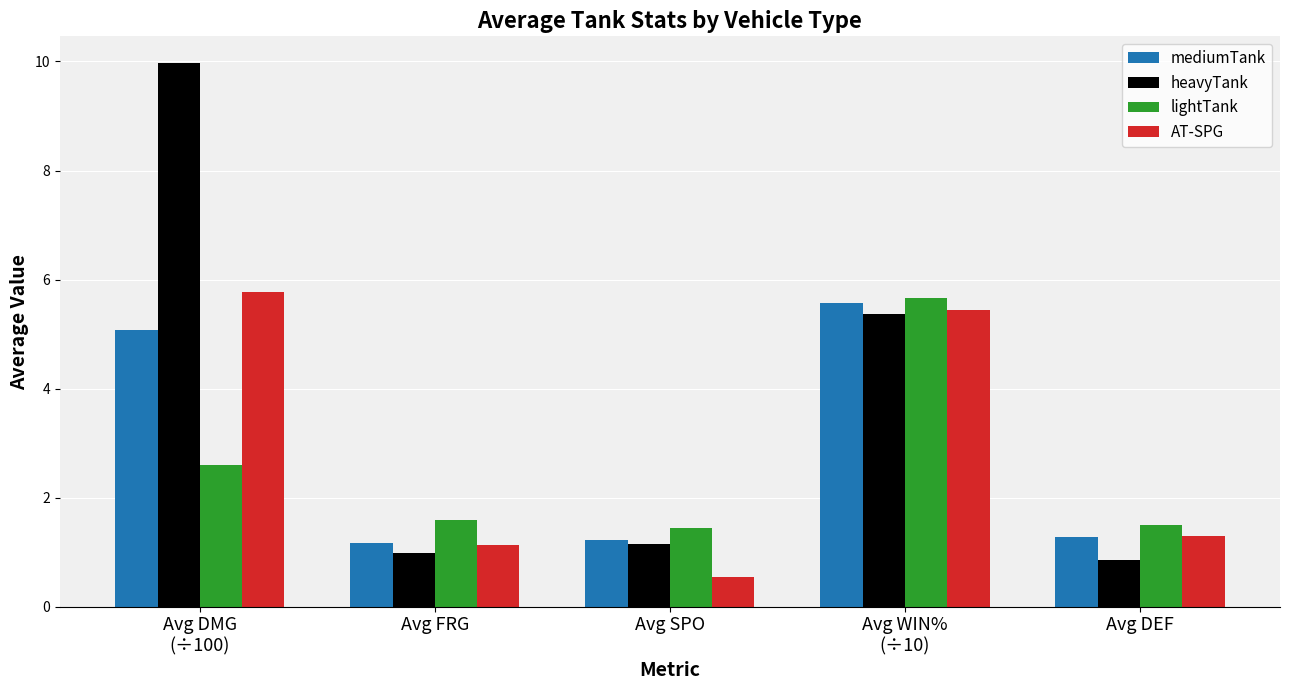

Which series has the largest total across all categories?

heavyTank